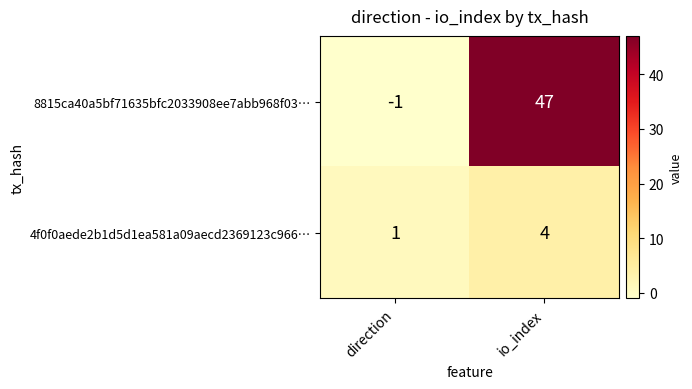

Reading left to right, list all the values displayed in this chart.

8815ca40a5bf71635bfc2033908ee7abb968f03…: direction=-1	io_index=47
4f0f0aede2b1d5d1ea581a09aecd2369123c966…: direction=1	io_index=4